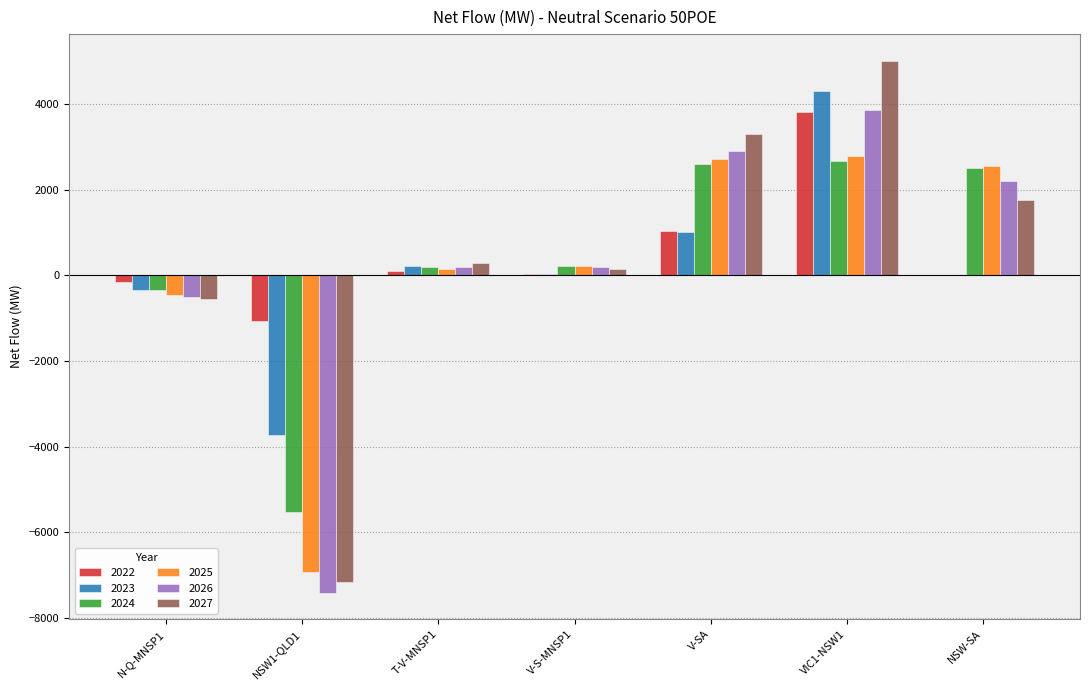

Between NSW1-QLD1 and V-S-MNSP1, which series saw the biggest shift?

2026